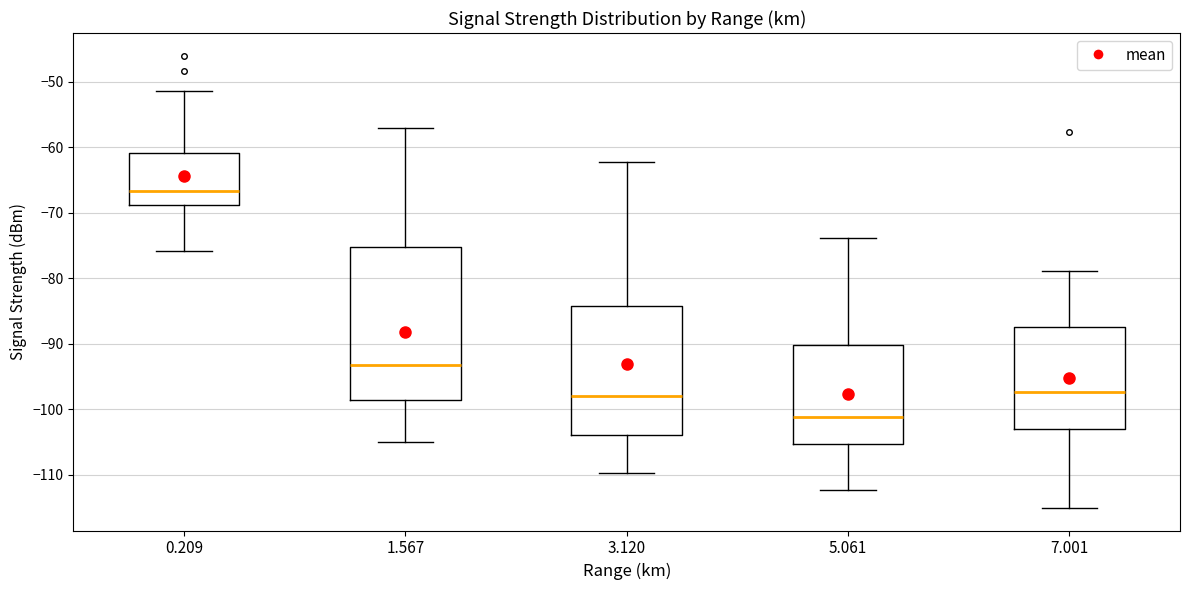

Reading left to right, transcribe this box plot: for each box, give where its median line is, the range the box spans, and where its two whiskers end, as read against the y-axis. The values are not printed on the chart, so give them approximately, as read against the axis.

0.209: median -67, box -69 to -61, whiskers -76 to -51
1.567: median -93, box -99 to -75, whiskers -105 to -57
3.120: median -98, box -104 to -84, whiskers -110 to -62
5.061: median -101, box -105 to -90, whiskers -112 to -74
7.001: median -97, box -103 to -88, whiskers -115 to -79